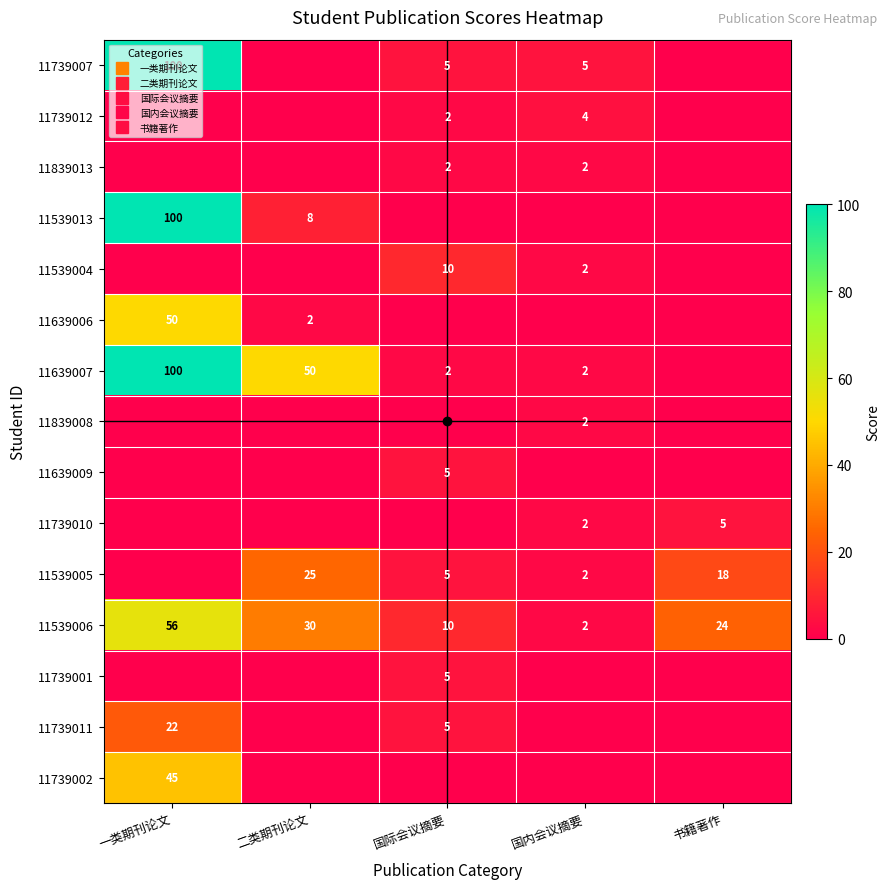

The value of 11739002 at 一类期刊论文 is 13. True or false?

False